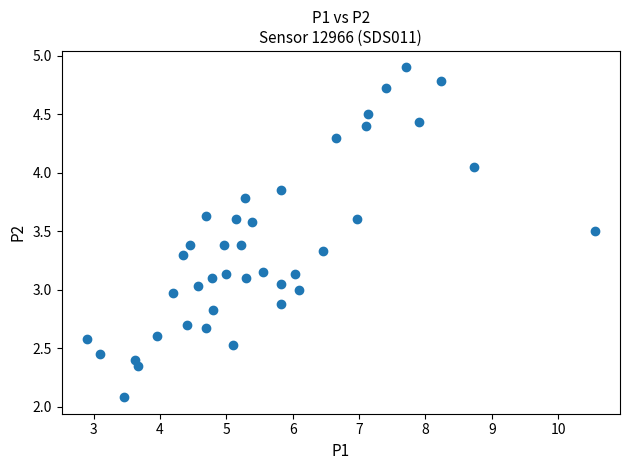

What is the range of X values (max minus min)?

7.7